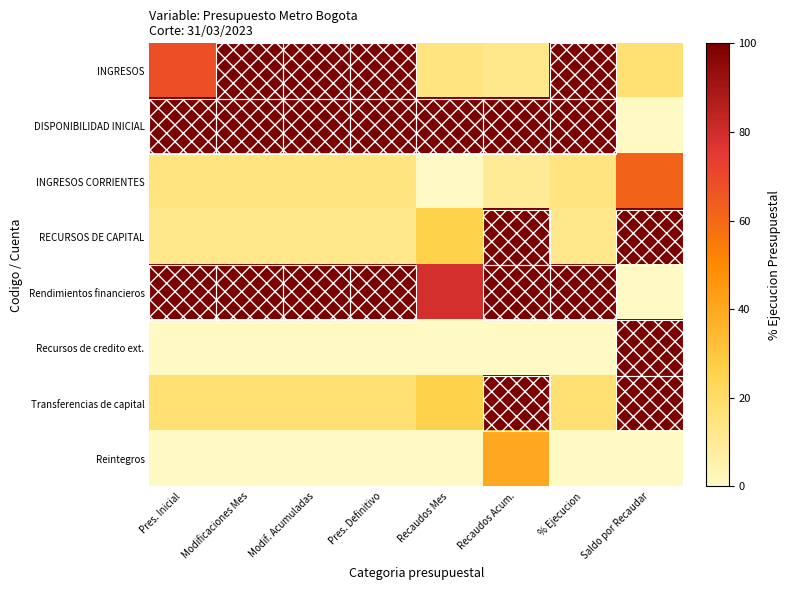

Reading left to right, extract all data points from this chart.

INGRESOS: Pres. Inicial=68.1	Modificaciones Mes=100.0	Modif. Acumuladas=100.0	Pres. Definitivo=100.0	Recaudos Mes=14.6	Recaudos Acum.=12.1	% Ejecucion=100.0	Saldo por Recaudar=17.6
DISPONIBILIDAD INICIAL: Pres. Inicial=100.0	Modificaciones Mes=100.0	Modif. Acumuladas=100.0	Pres. Definitivo=100.0	Recaudos Mes=100.0	Recaudos Acum.=100.0	% Ejecucion=100.0	Saldo por Recaudar=0.0
INGRESOS CORRIENTES: Pres. Inicial=14.6	Modificaciones Mes=14.6	Modif. Acumuladas=14.6	Pres. Definitivo=14.6	Recaudos Mes=0.0	Recaudos Acum.=10.0	% Ejecucion=14.6	Saldo por Recaudar=62.0
RECURSOS DE CAPITAL: Pres. Inicial=12.1	Modificaciones Mes=12.1	Modif. Acumuladas=12.1	Pres. Definitivo=12.1	Recaudos Mes=26.0	Recaudos Acum.=100.0	% Ejecucion=12.1	Saldo por Recaudar=100.0
Rendimientos financieros: Pres. Inicial=100.0	Modificaciones Mes=100.0	Modif. Acumuladas=100.0	Pres. Definitivo=100.0	Recaudos Mes=79.0	Recaudos Acum.=100.0	% Ejecucion=100.0	Saldo por Recaudar=0.0
Recursos de credito ext.: Pres. Inicial=0.0	Modificaciones Mes=0.0	Modif. Acumuladas=0.0	Pres. Definitivo=0.0	Recaudos Mes=0.0	Recaudos Acum.=0.0	% Ejecucion=0.0	Saldo por Recaudar=100.0
Transferencias de capital: Pres. Inicial=17.6	Modificaciones Mes=17.6	Modif. Acumuladas=17.6	Pres. Definitivo=17.6	Recaudos Mes=25.9	Recaudos Acum.=100.0	% Ejecucion=17.6	Saldo por Recaudar=100.0
Reintegros: Pres. Inicial=0.0	Modificaciones Mes=0.0	Modif. Acumuladas=0.0	Pres. Definitivo=0.0	Recaudos Mes=0.0	Recaudos Acum.=40.0	% Ejecucion=0.0	Saldo por Recaudar=0.0